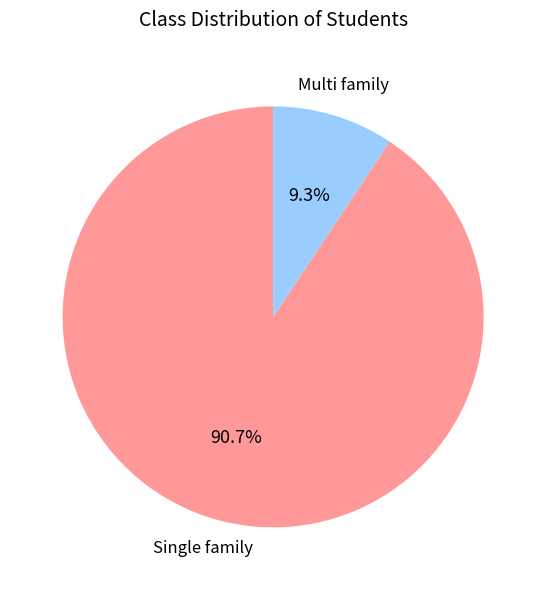

What is the smallest slice in the pie chart?

Multi family